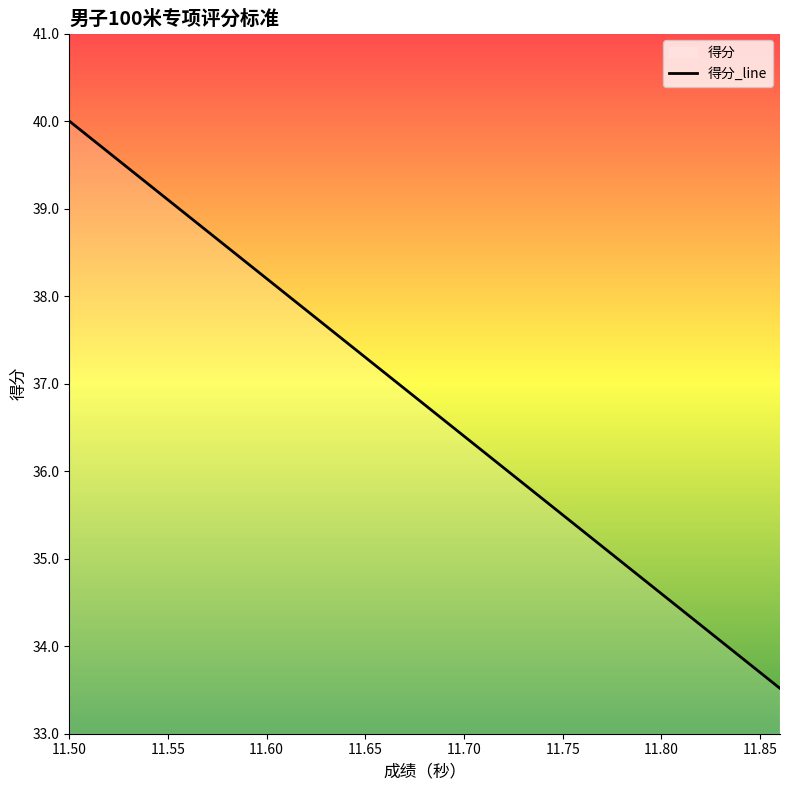

What is the approximate value at 11.75?

35.5